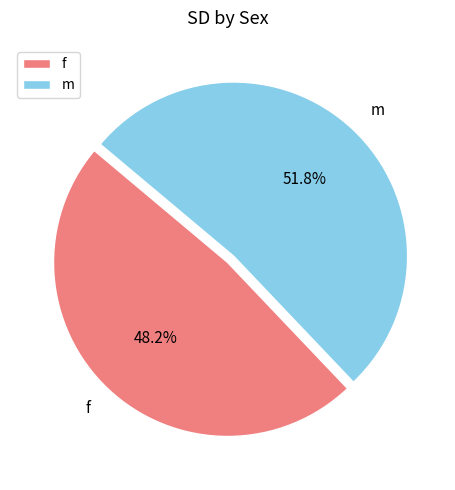

How many slices are in this pie chart?

2